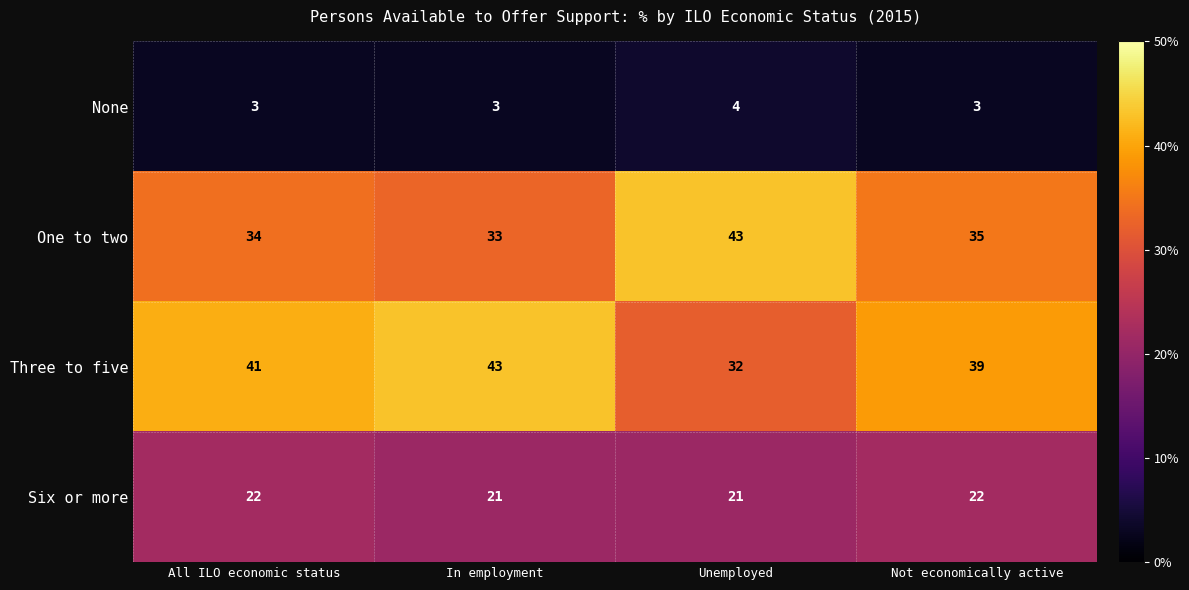

What is the difference between the highest and lowest values at All ILO economic status?

38